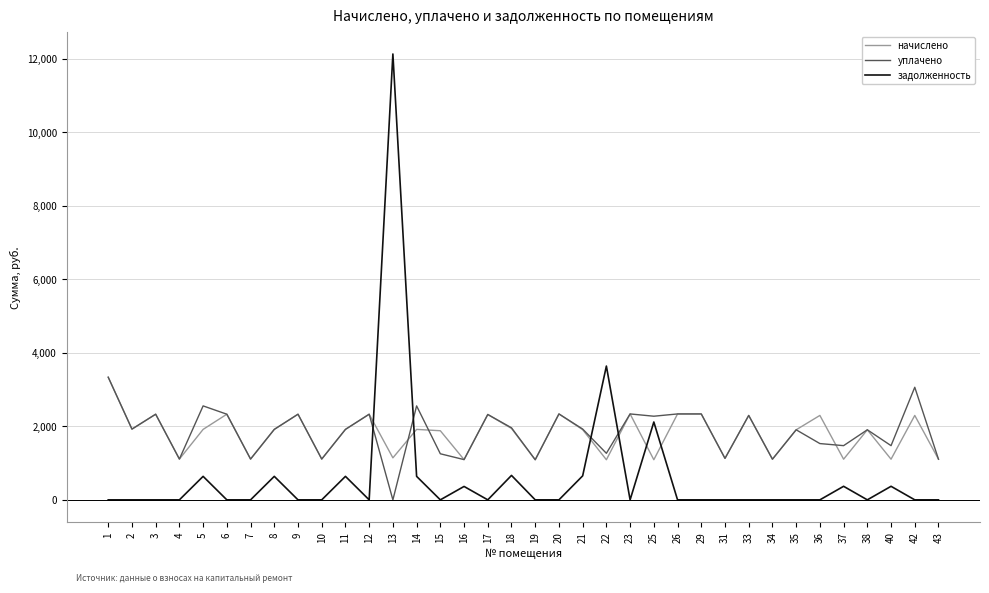

How many lines are shown in the chart?

3